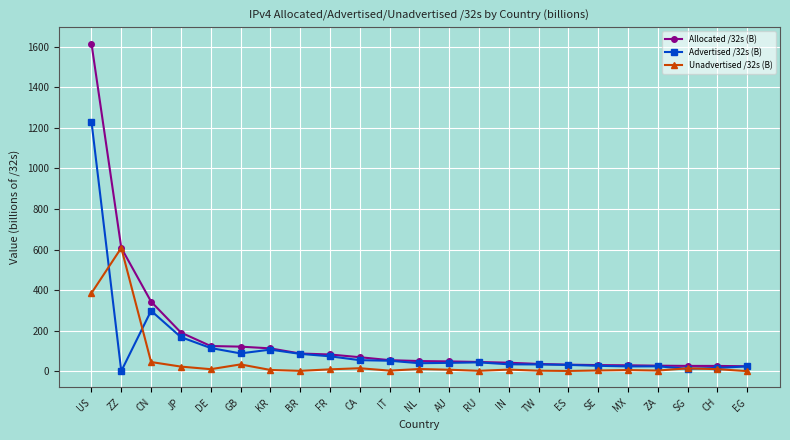

Which series has the largest range (max minus min)?

Allocated /32s (B)